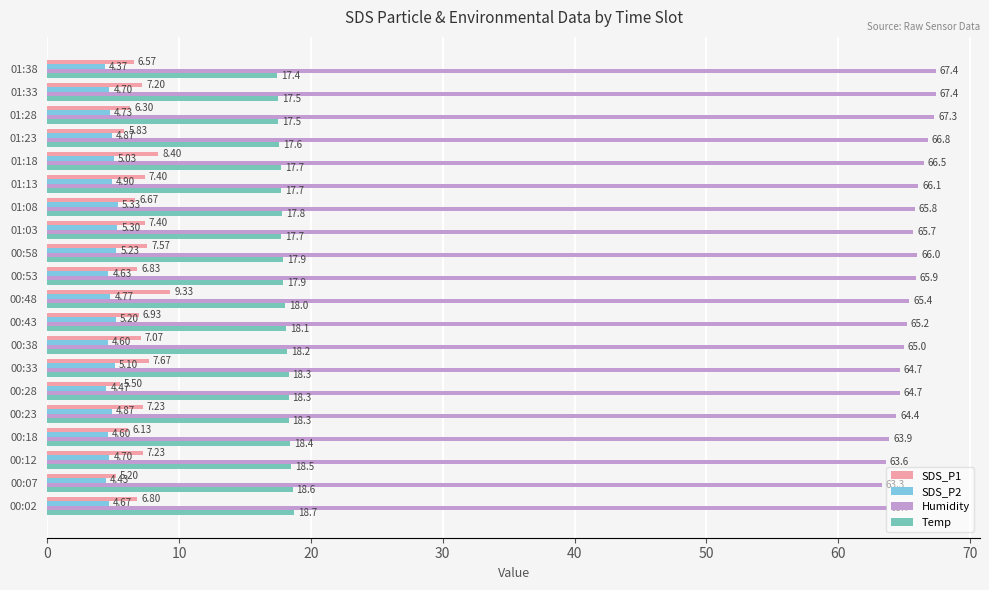

What is the difference between the maximum and minimum values in the Temp series?

1.3